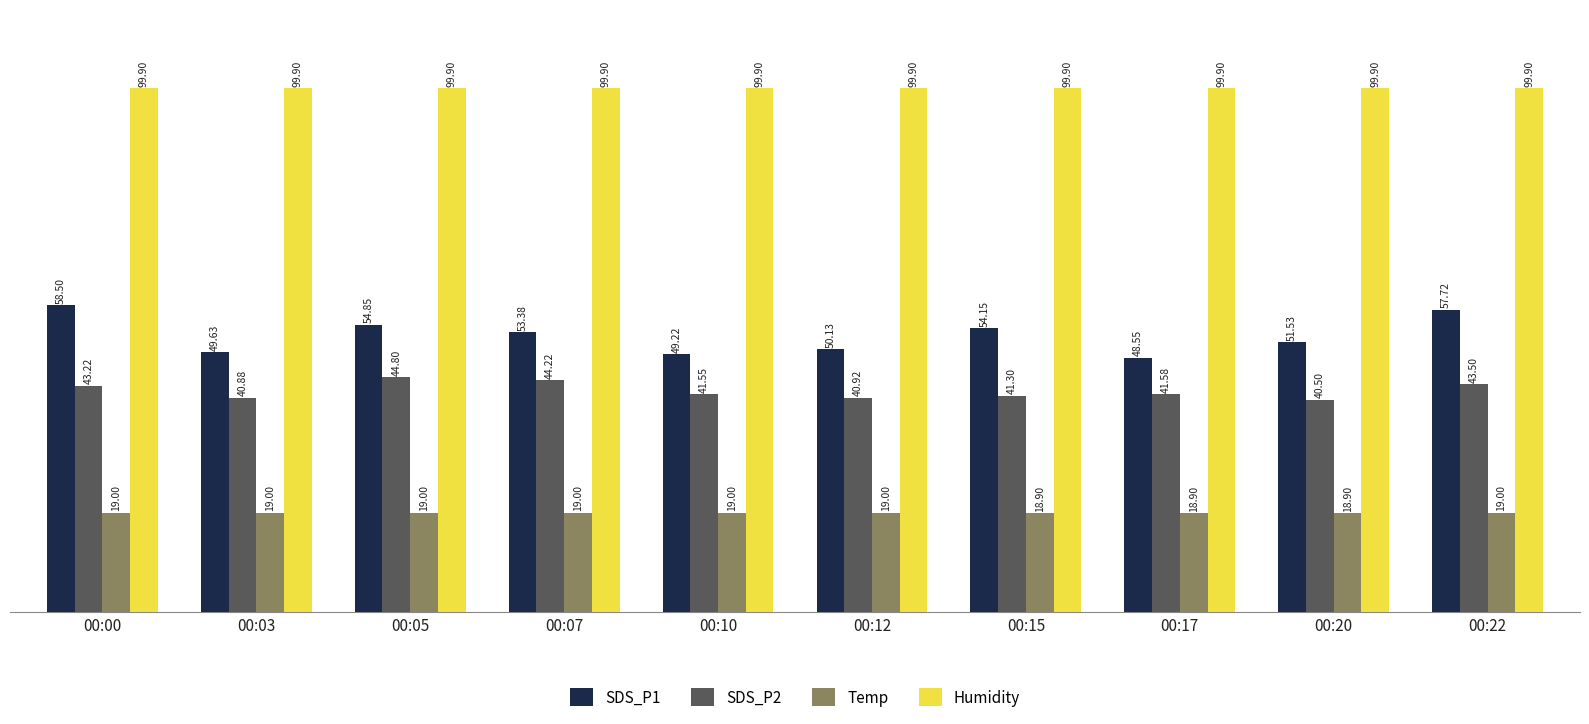

What is the difference between the maximum and second lowest values in the SDS_P2 series?

3.9